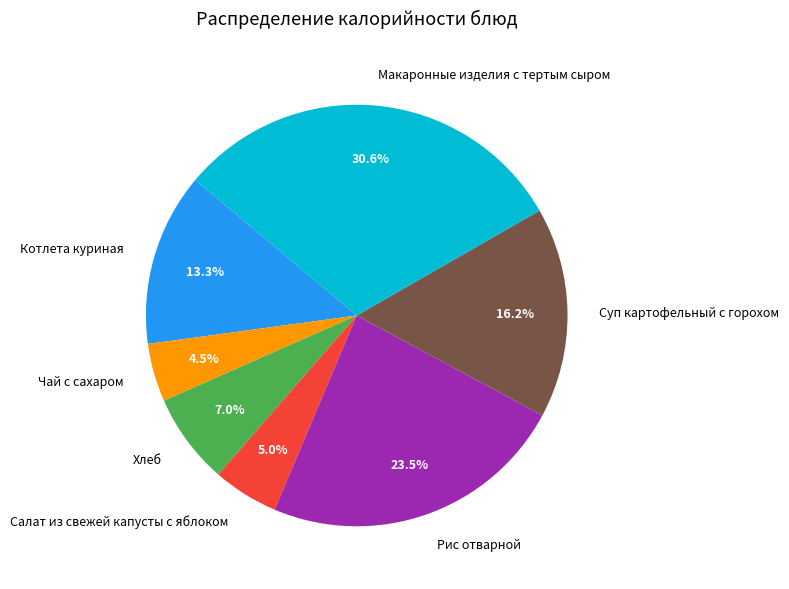

Does Суп картофельный с горохом represent more than half of the total?

No